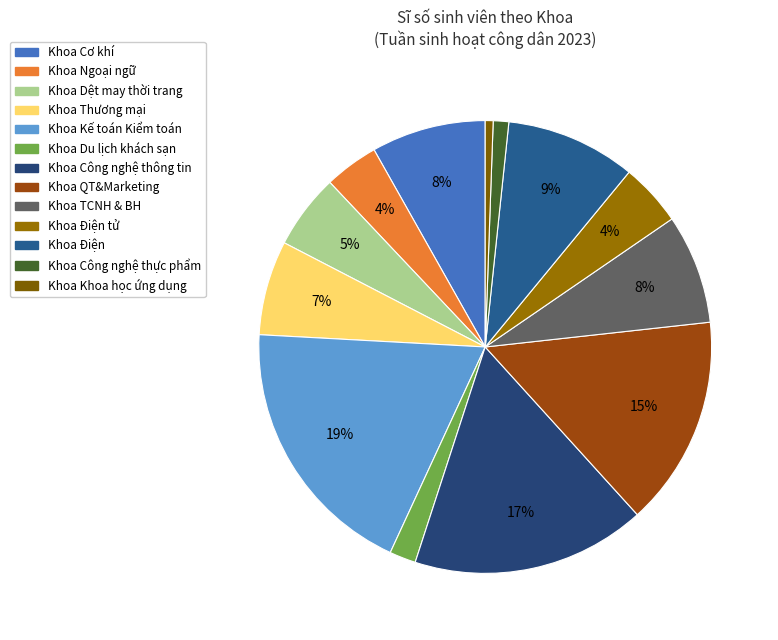

Which slice is the smallest?

Khoa Khoa học ứng dụng